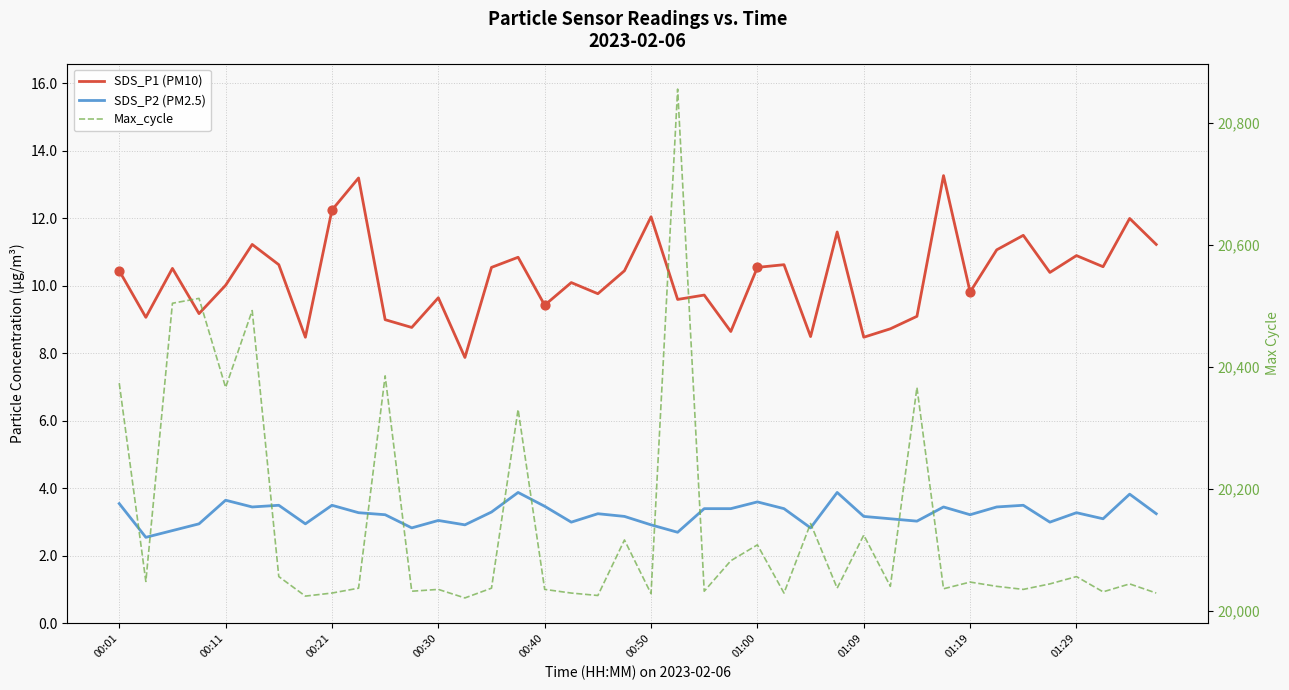

Which series has the widest spread of Y values?

Max_cycle